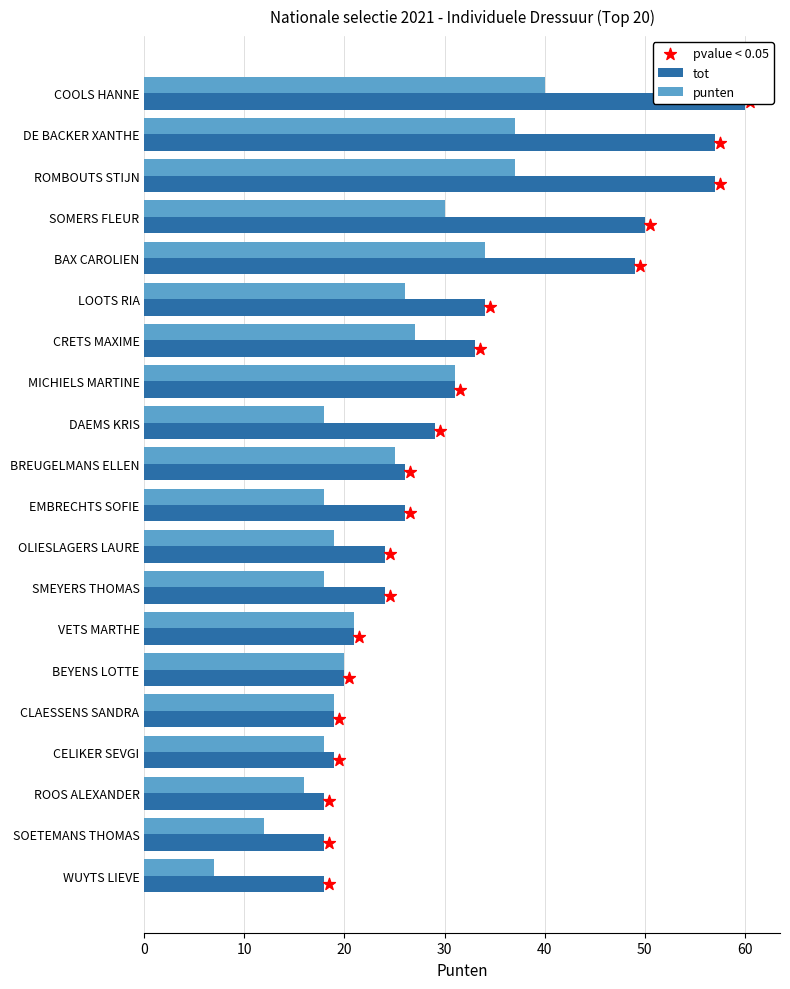

Which series has the largest total across all categories?

tot